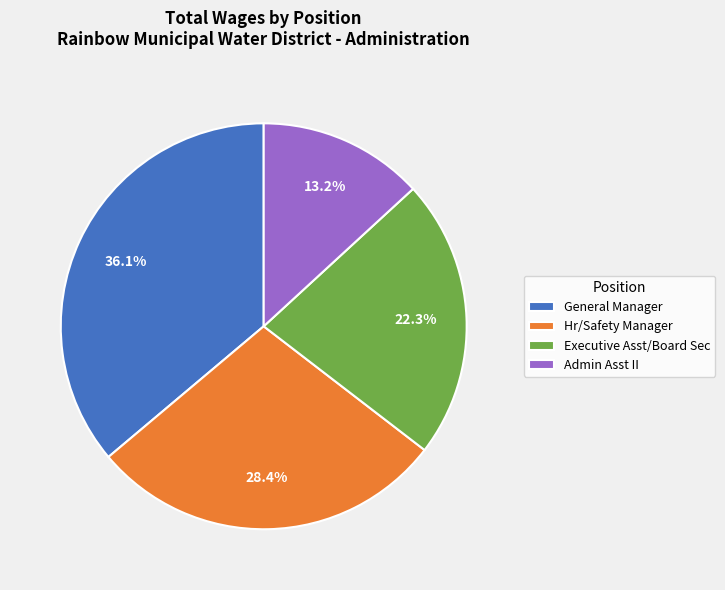

To the nearest percent, what is the difference between the largest and smallest slice percentages?

23%